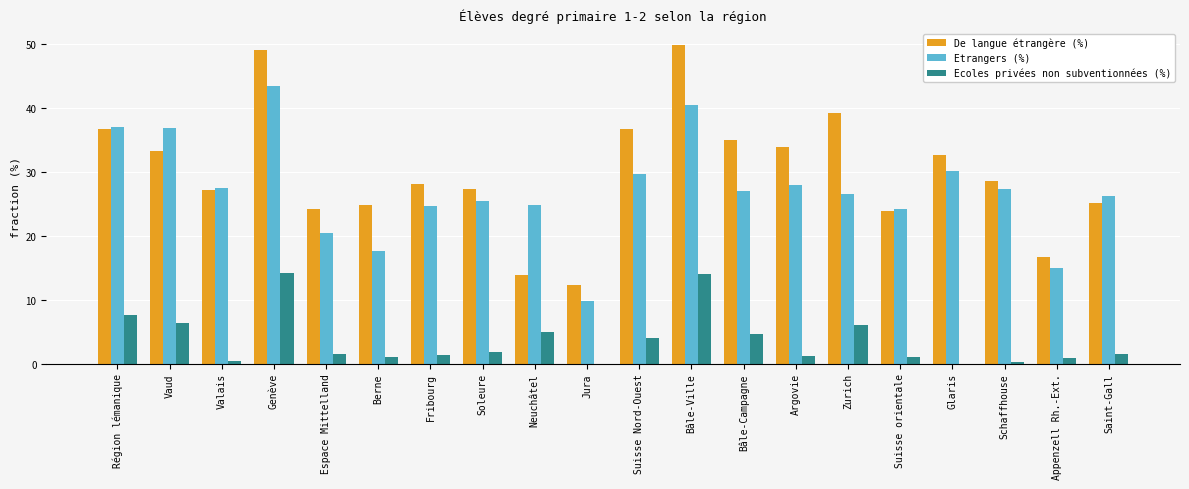

What is the average value of the Ecoles privées non subventionnées (%) series?

3.6